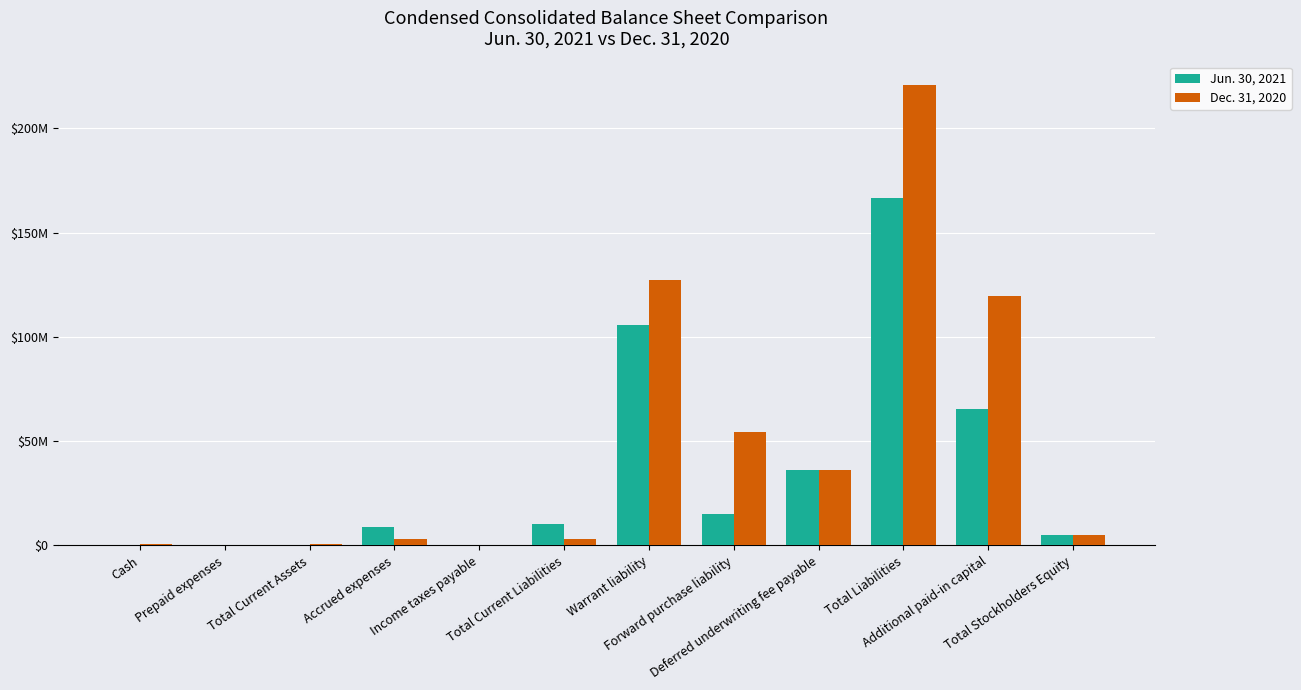

What is the spread (max minus min) of values at Total Stockholders Equity?

2